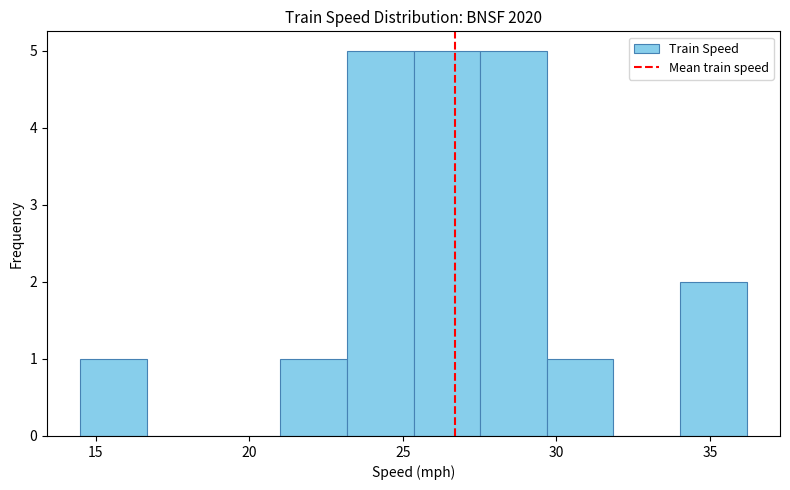

What is the height of the bar covering 23.0 to 25.5 on the x-axis? Neither the bar edges nor the heights are printed on the chart, so give them approximately, as read against the axes.

5